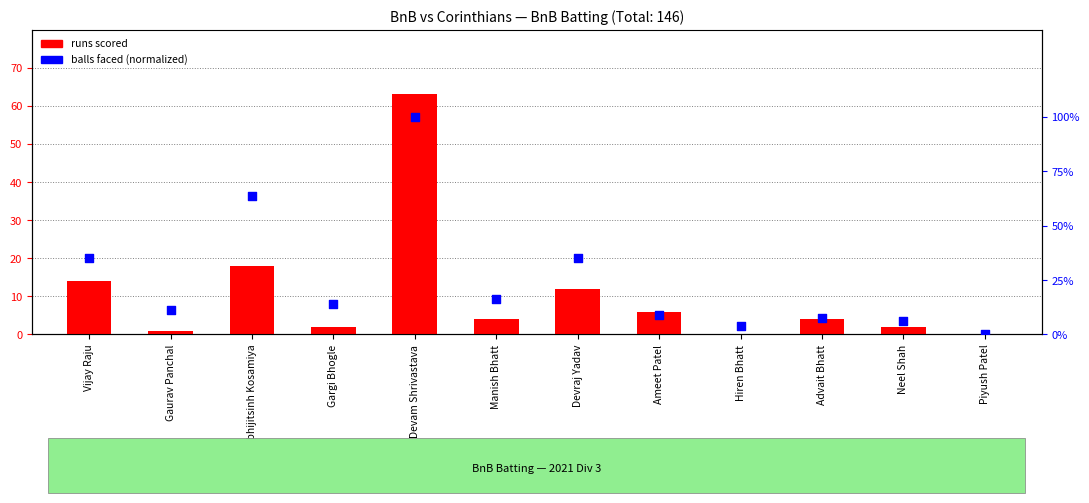

Which series has the largest total across all categories?

runs scored